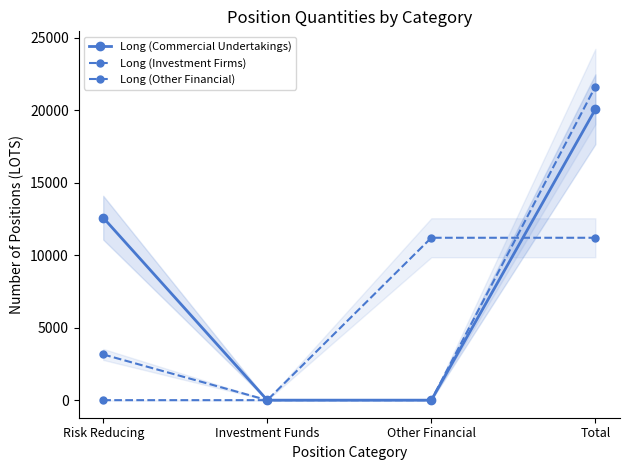

The Long (Commercial Undertakings) series shows 0.0 at Other Financial. True or false?

True